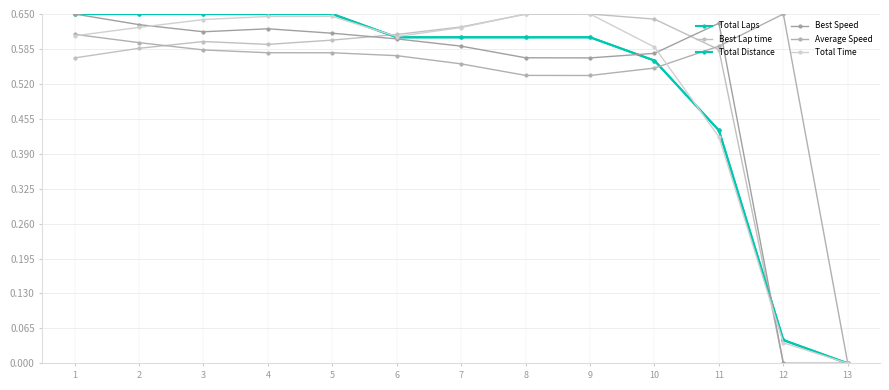

Is it true that Total Laps equals 0.6 at 9?

True